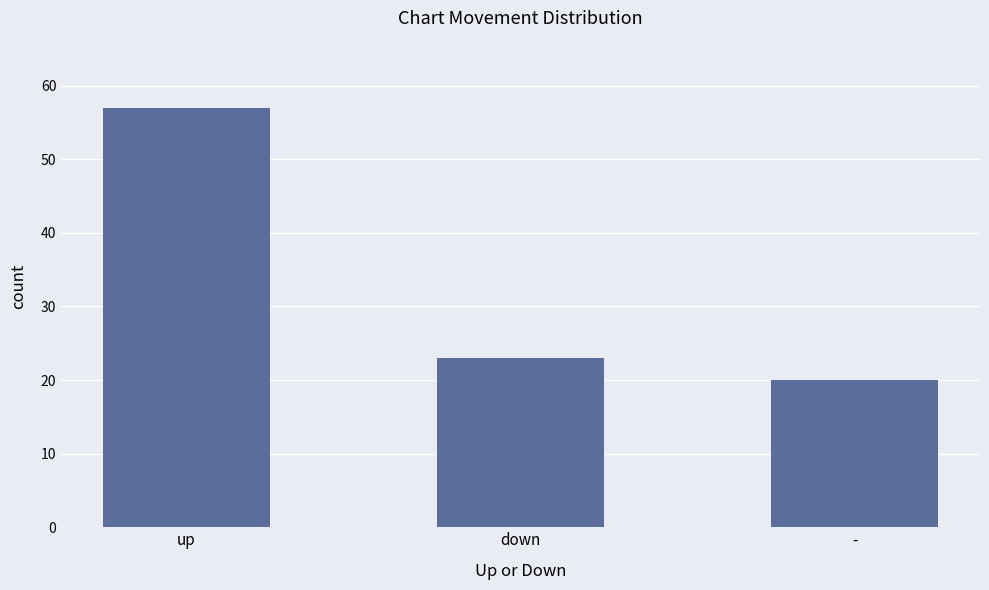

Reading left to right, transcribe all the data shown in this chart.

57	23	20